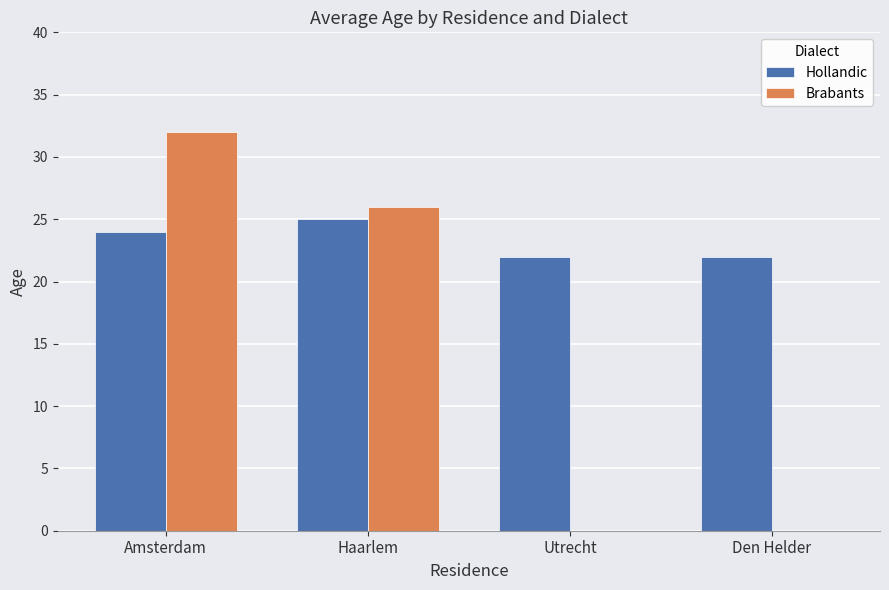

Which series has the widest spread of values?

Brabants